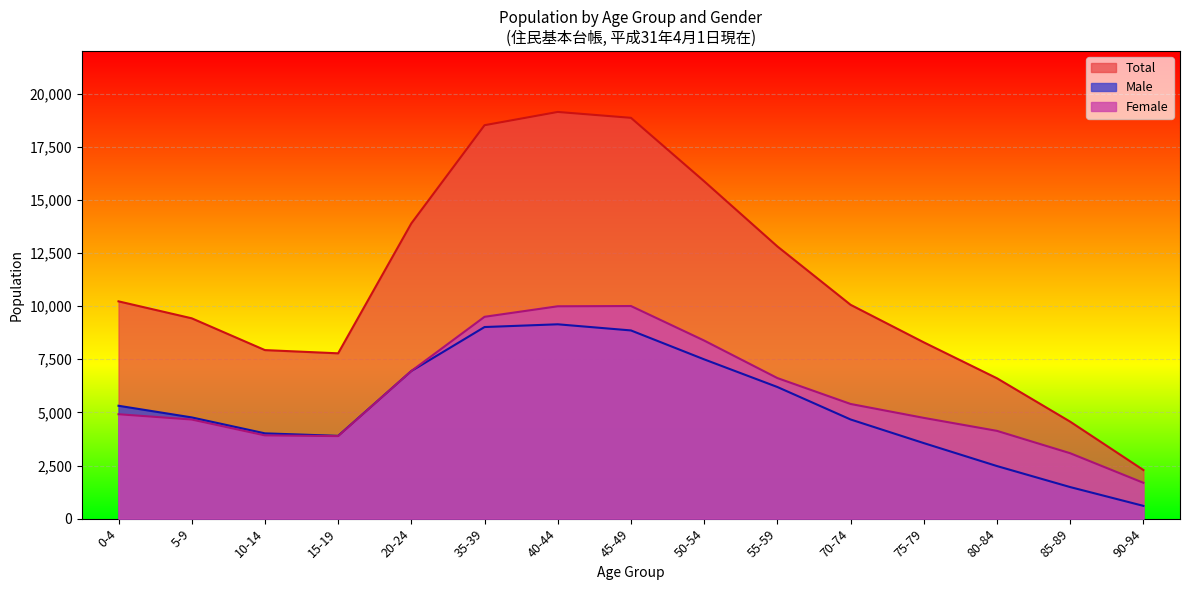

How many intersections are there between Female and Male?

1